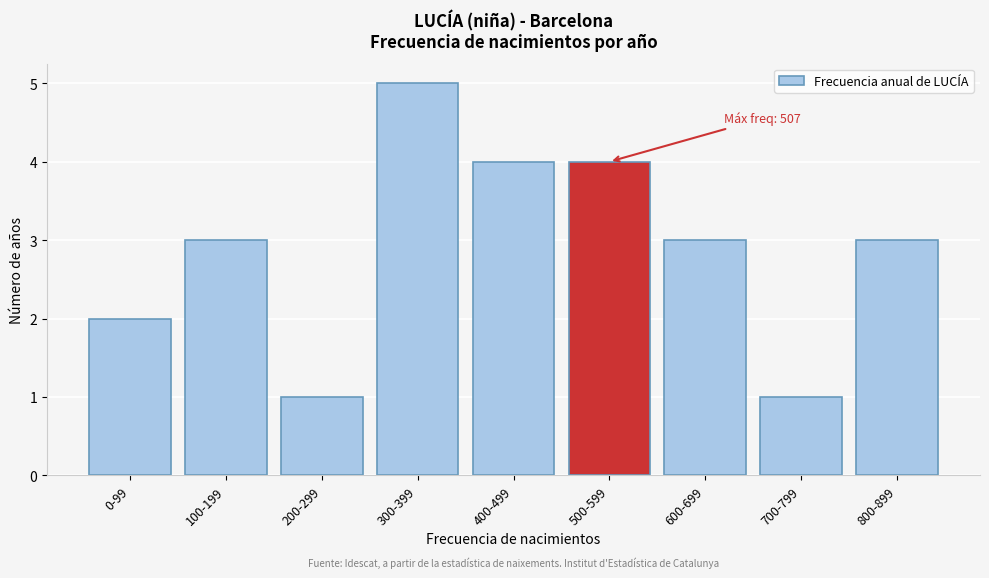

Reading left to right, transcribe all the data shown in this chart.

2	3	1	5	4	4	3	1	3